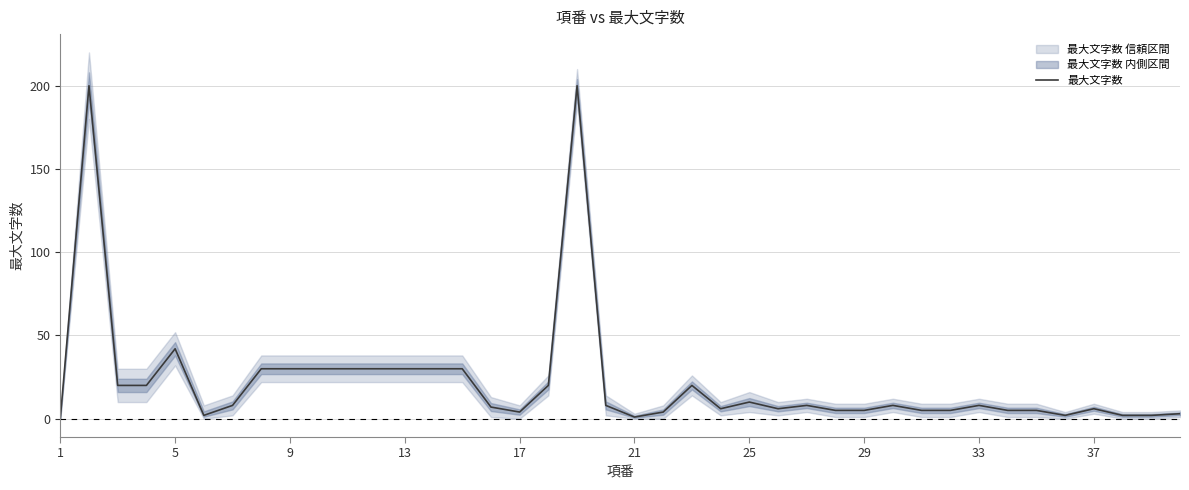

What is the maximum value shown in the chart?

200